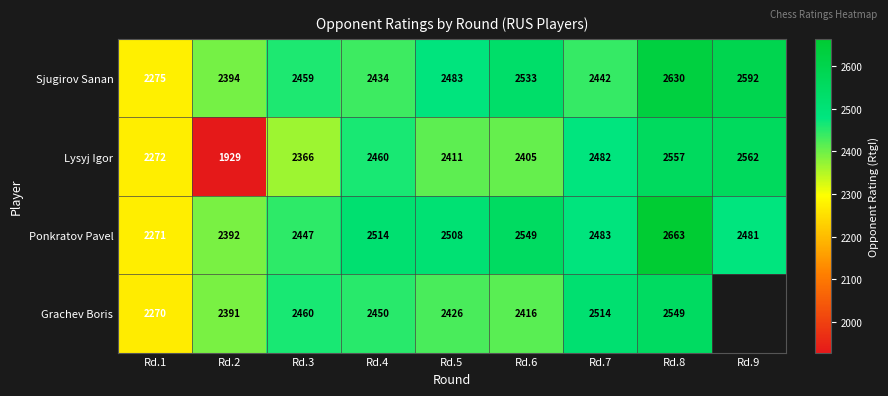

Rank the categories by Ponkratov Pavel value from lowest to highest.

Rd.1, Rd.2, Rd.3, Rd.9, Rd.7, Rd.5, Rd.4, Rd.6, Rd.8